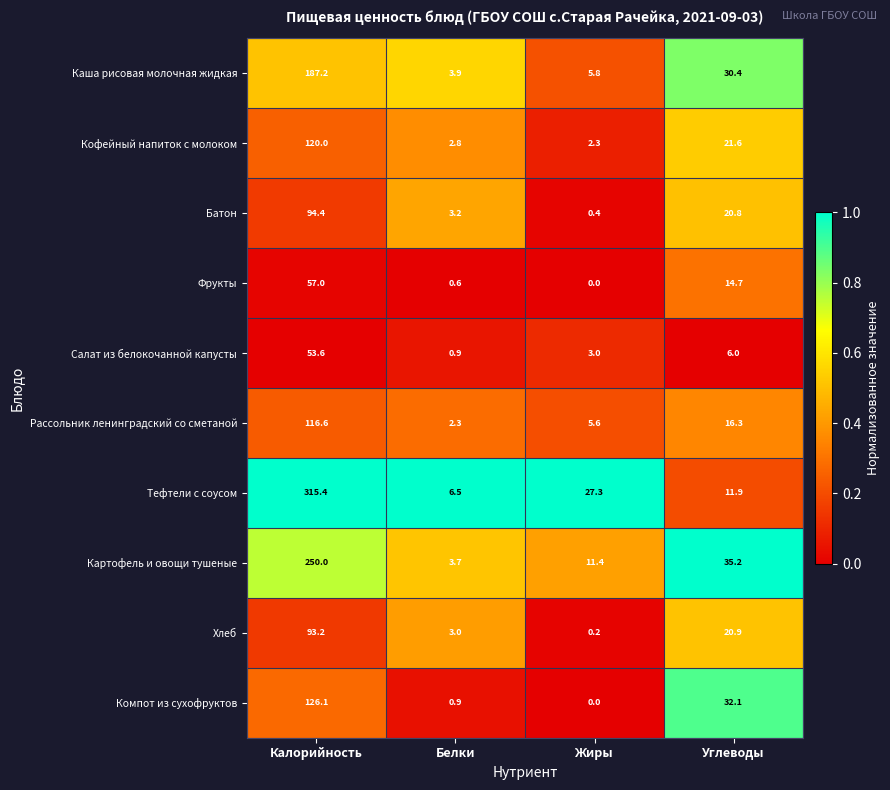

List the series in order of their peak value, lowest first.

Салат из белокочанной капусты, Фрукты, Хлеб, Батон, Рассольник ленинградский со сметаной, Кофейный напиток с молоком, Компот из сухофруктов, Каша рисовая молочная жидкая, Картофель и овощи тушеные, Тефтели с соусом